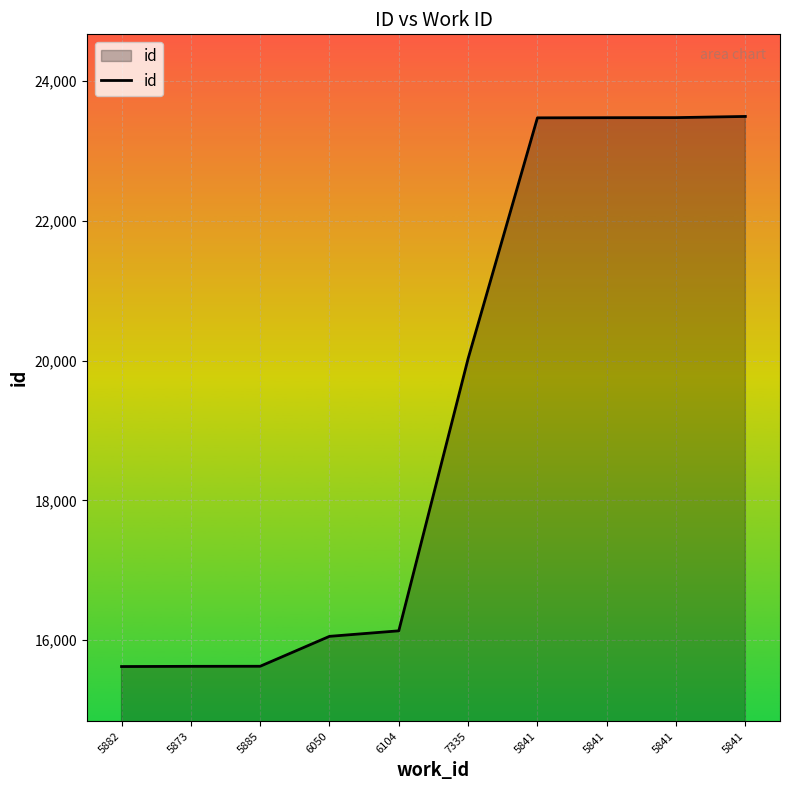

What is the sum of the values at 5841 and 5873?

39103